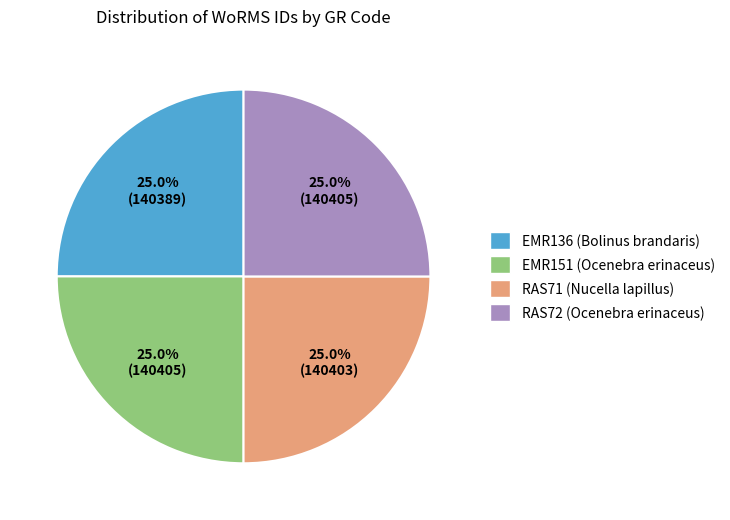

What is the ratio of the value at EMR151 (Ocenebra erinaceus) to the value at EMR136 (Bolinus brandaris)?

1.0